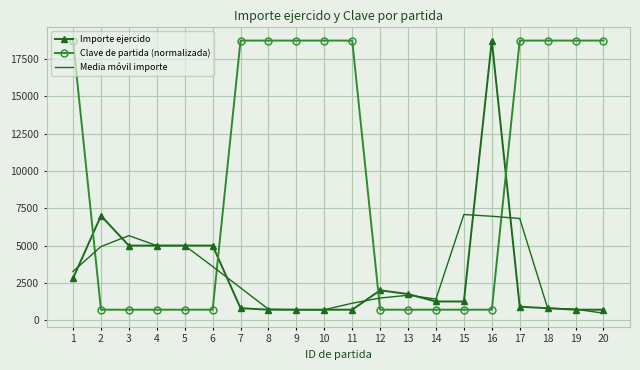

What is the total value across all series at 7?

21716.7